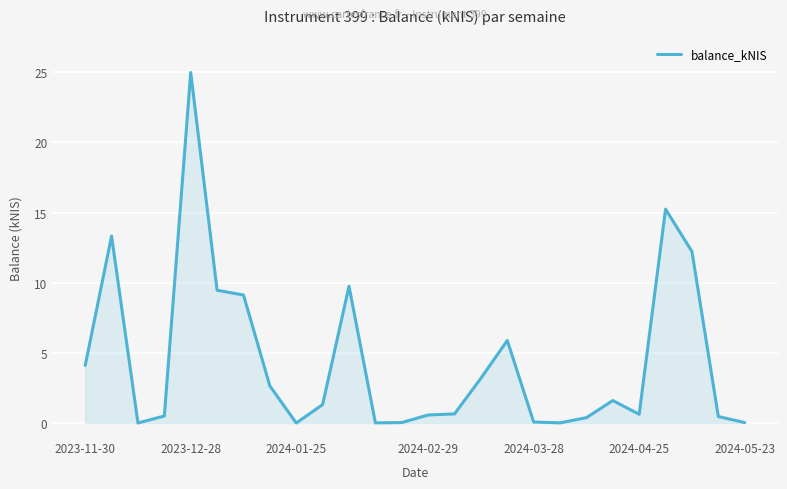

What is the greatest value displayed?

25.0